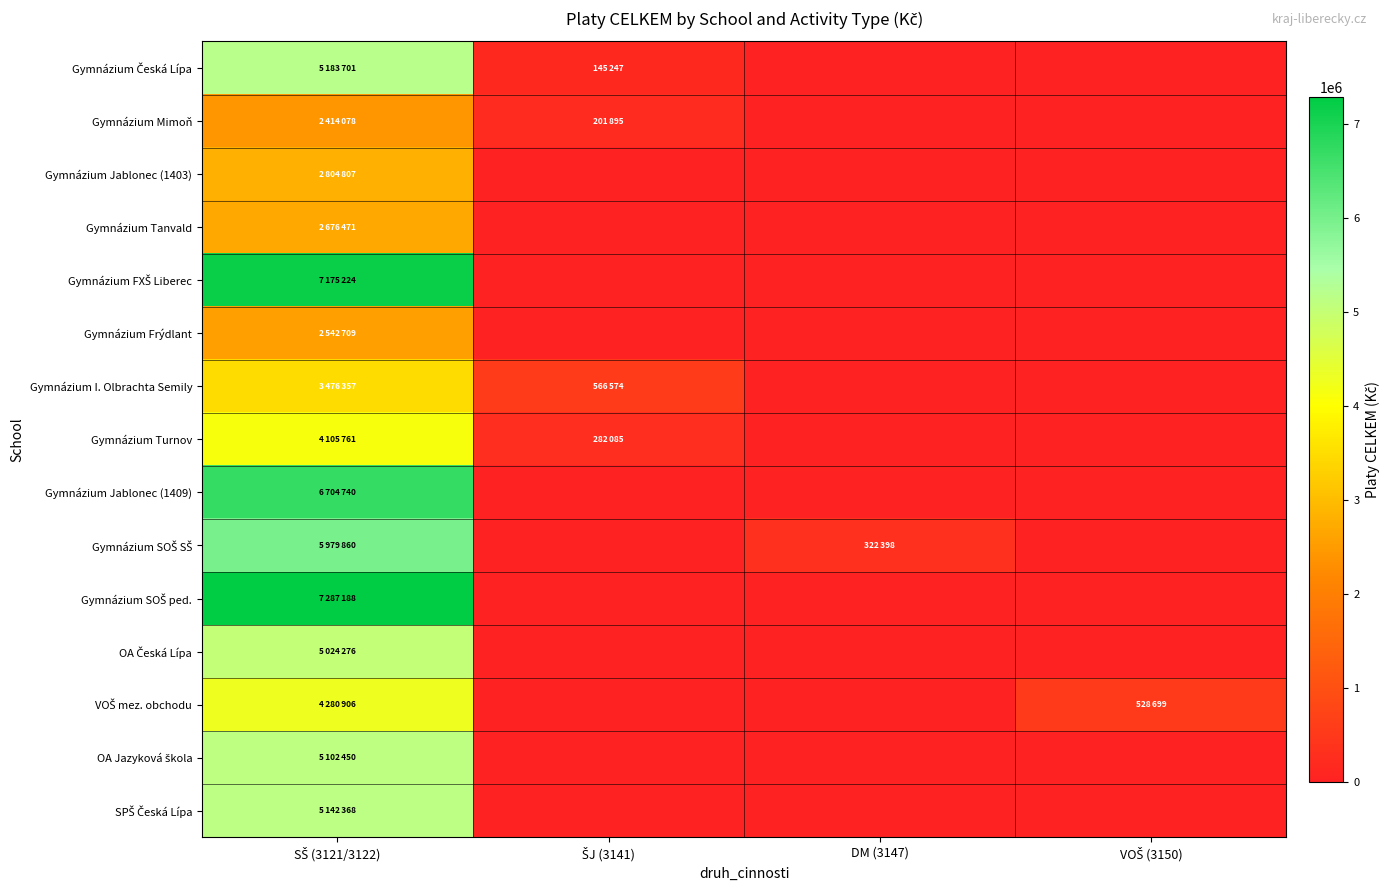

Which series has the widest spread of values?

Gymnázium SOŠ ped.